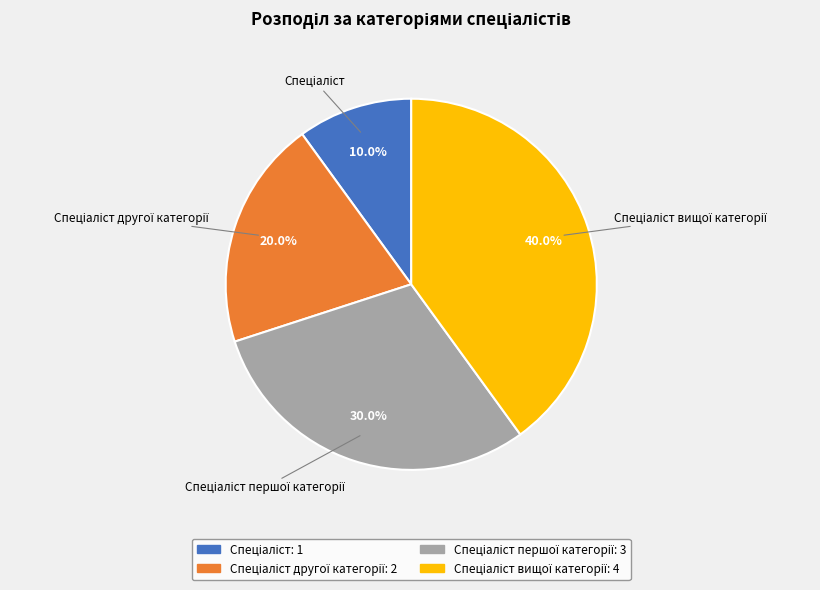

Does any single category account for the majority?

No